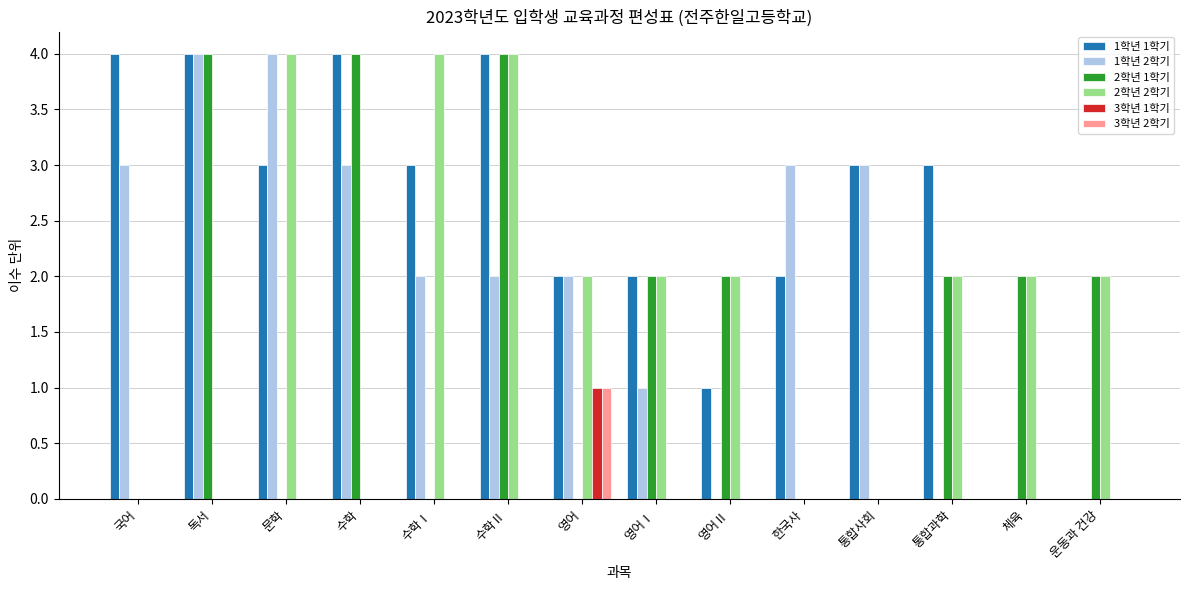

Are the bars horizontal?

No